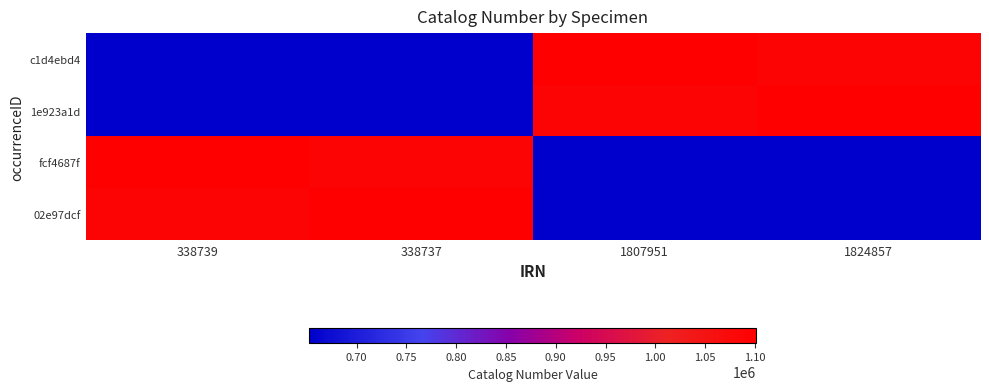

At which category is the sum across all series the highest?

338739